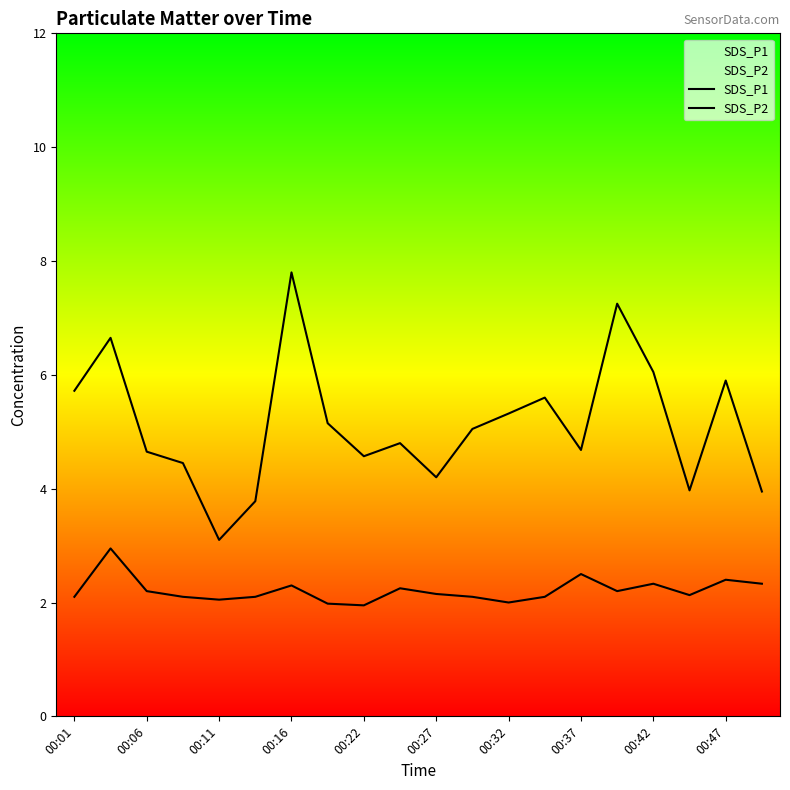

Between 11 and 16, which series saw the biggest shift?

SDS_P1